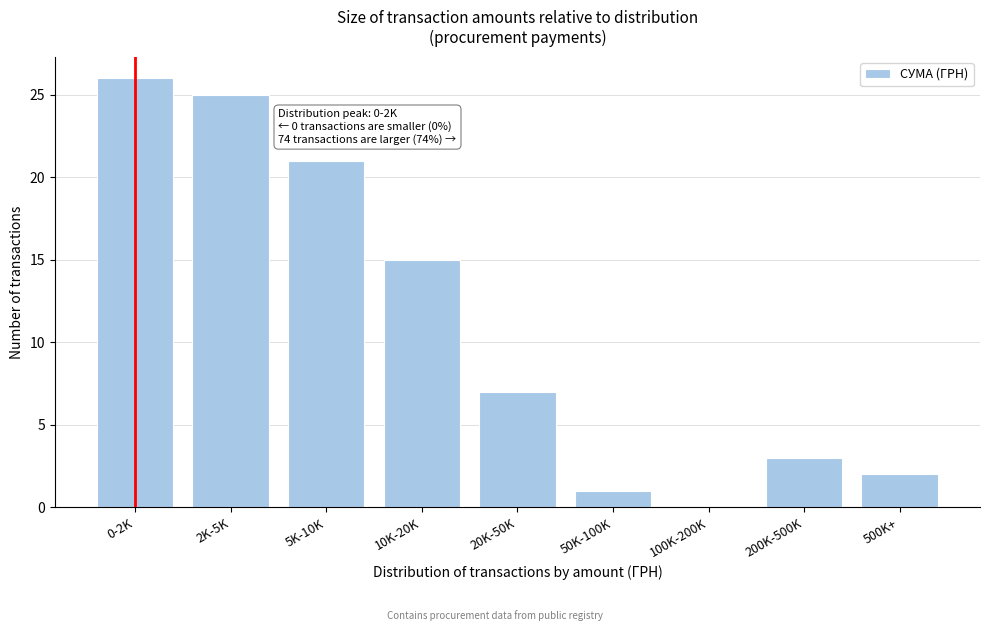

Reading right to left, list all the values displayed in this chart.

500K+=2	200K-500K=3	100K-200K=0	50K-100K=1	20K-50K=7	10K-20K=15	5K-10K=21	2K-5K=25	0-2K=26